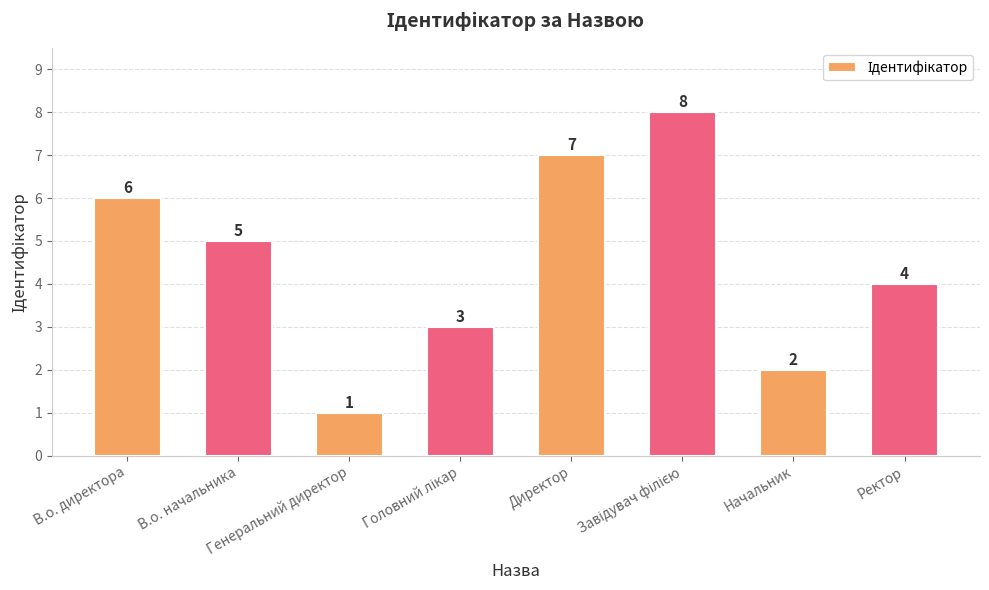

What is the approximate value at Начальник?

2